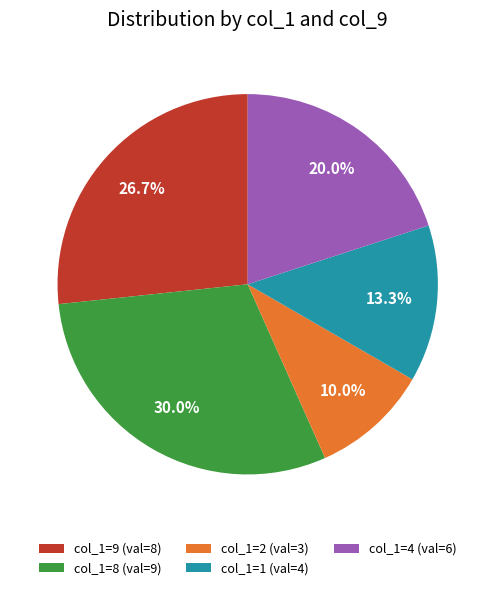

To the nearest percent, what is the difference between the largest and smallest slice percentages?

20%